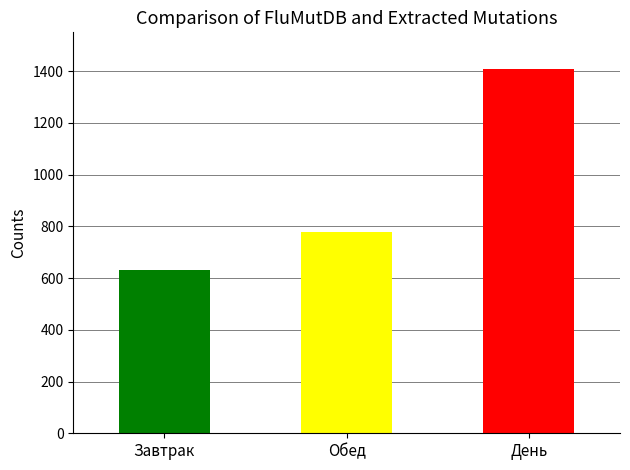

The value of Жиры at День is 13.9. True or false?

False